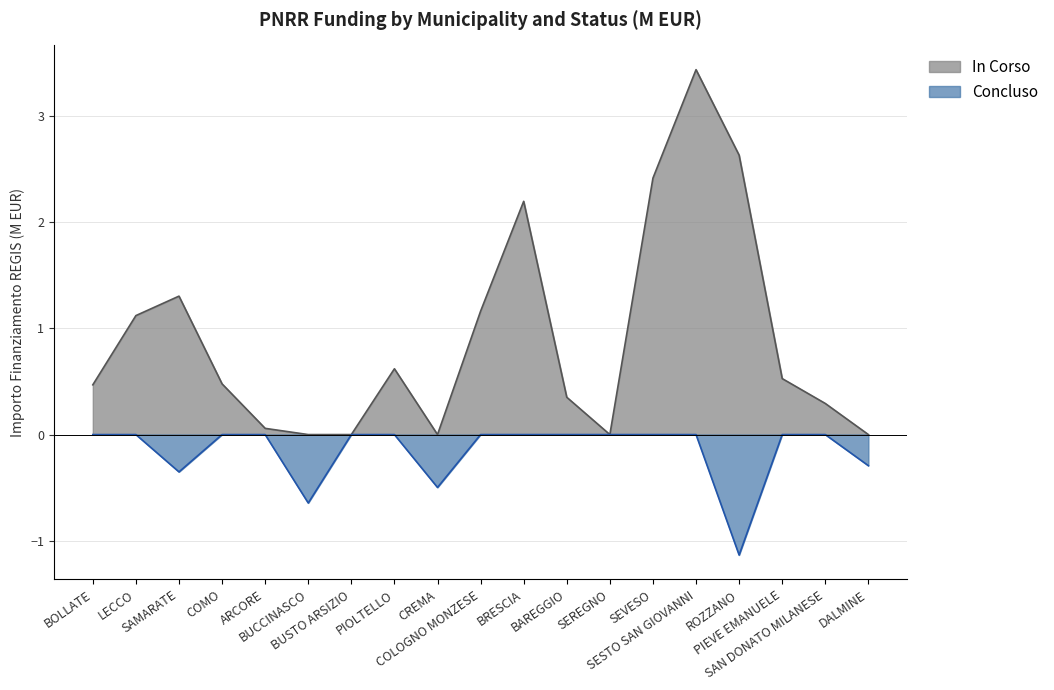

How many data points does each series have?

19